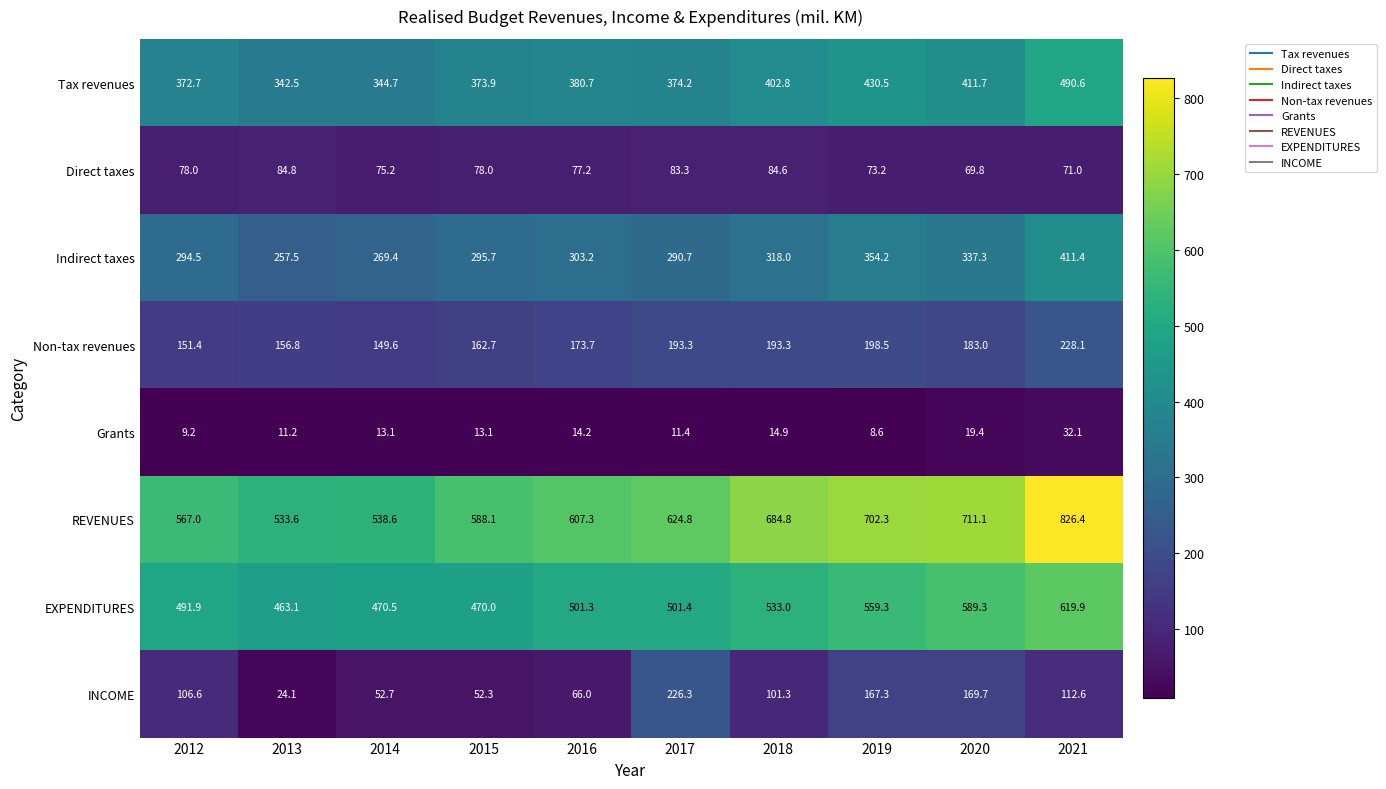

The Non-tax revenues series shows 198.5 at 2019. True or false?

True